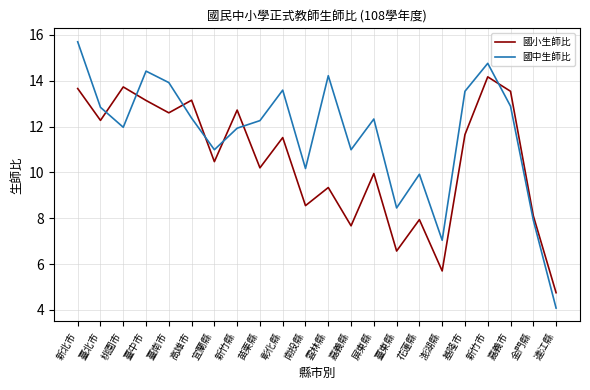

Which series has the largest total across all categories?

國中生師比